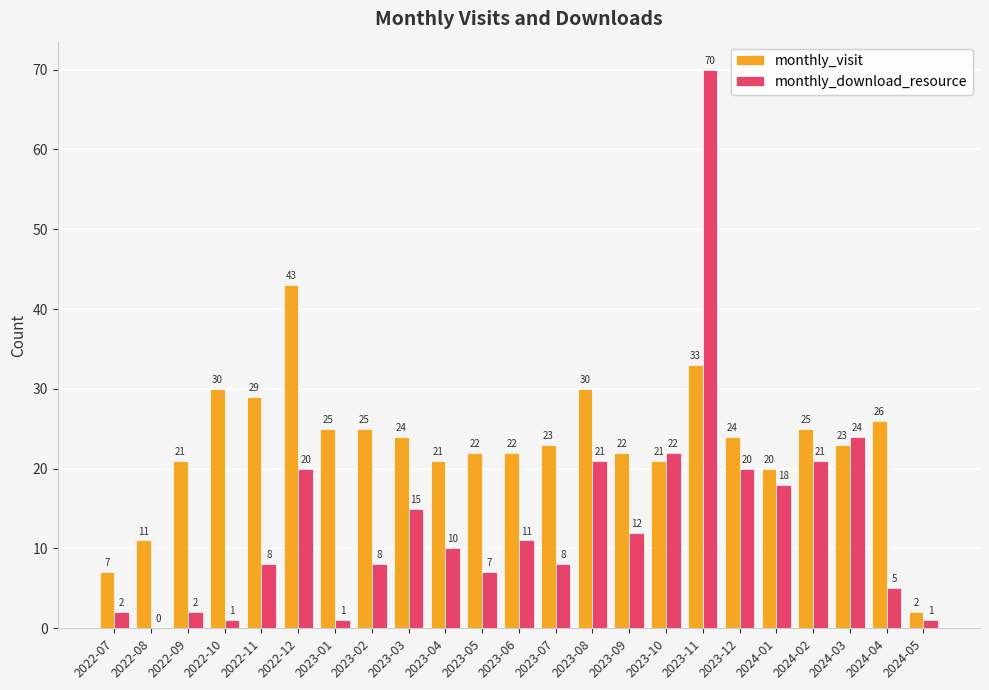

Reading left to right, transcribe all the data shown in this chart.

monthly_visit: 2022-07=7	2022-08=11	2022-09=21	2022-10=30	2022-11=29	2022-12=43	2023-01=25	2023-02=25	2023-03=24	2023-04=21	2023-05=22	2023-06=22	2023-07=23	2023-08=30	2023-09=22	2023-10=21	2023-11=33	2023-12=24	2024-01=20	2024-02=25	2024-03=23	2024-04=26	2024-05=2
monthly_download_resource: 2022-07=2	2022-08=0	2022-09=2	2022-10=1	2022-11=8	2022-12=20	2023-01=1	2023-02=8	2023-03=15	2023-04=10	2023-05=7	2023-06=11	2023-07=8	2023-08=21	2023-09=12	2023-10=22	2023-11=70	2023-12=20	2024-01=18	2024-02=21	2024-03=24	2024-04=5	2024-05=1